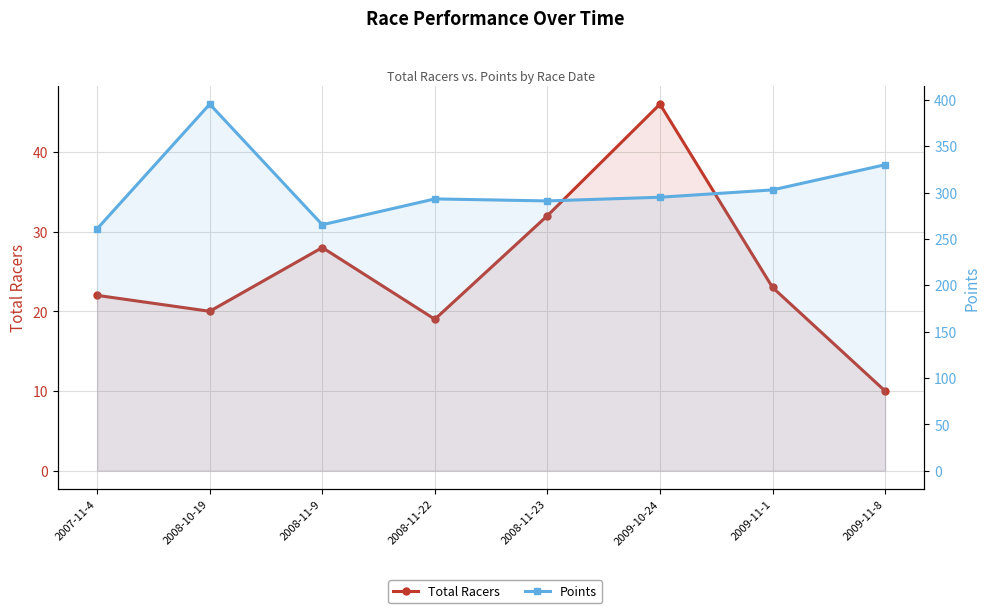

At how many categories does at least one series exceed 176?

8